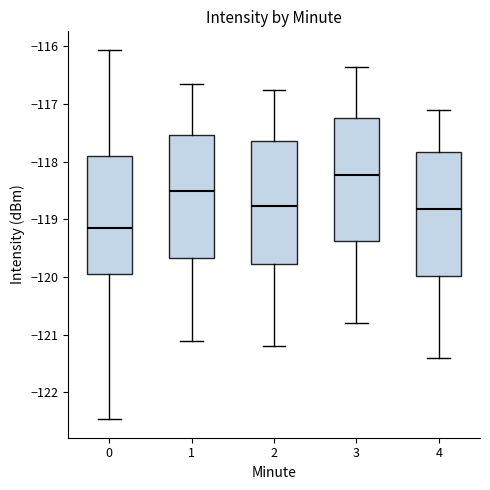

Where does the median line of the box at x = 4 sit on the y-axis? The values are not printed on the chart, so give them approximately, as read against the axis.

-118.8